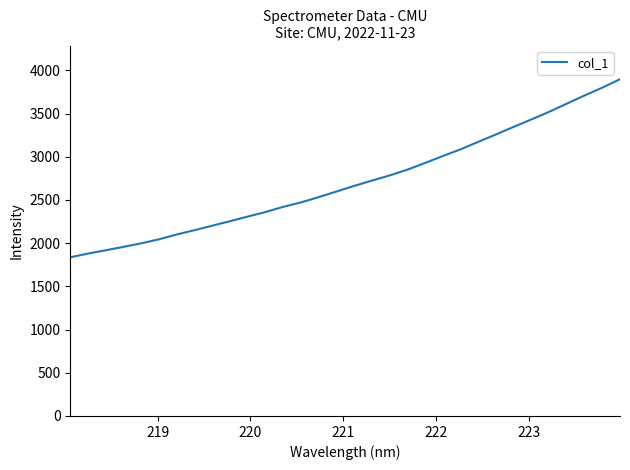

What is the smallest value displayed?

1836.6